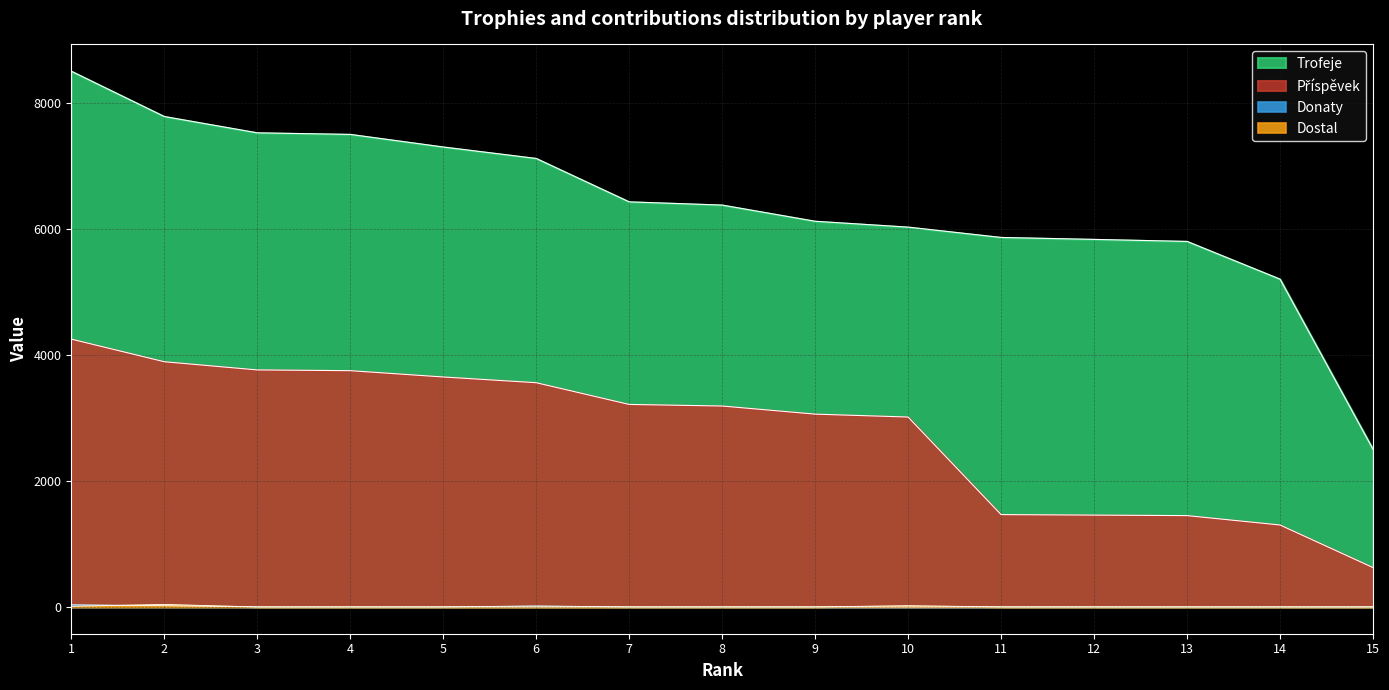

What is the average value of the Příspěvek series?

2777